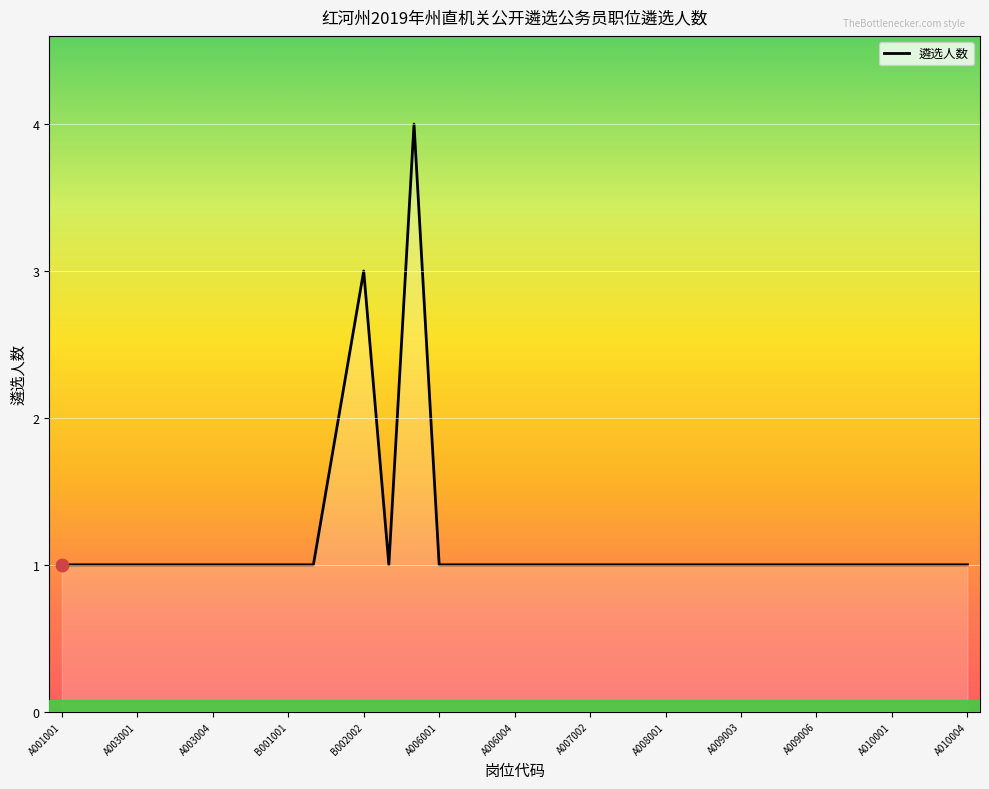

What is the difference between the maximum and minimum values?

3